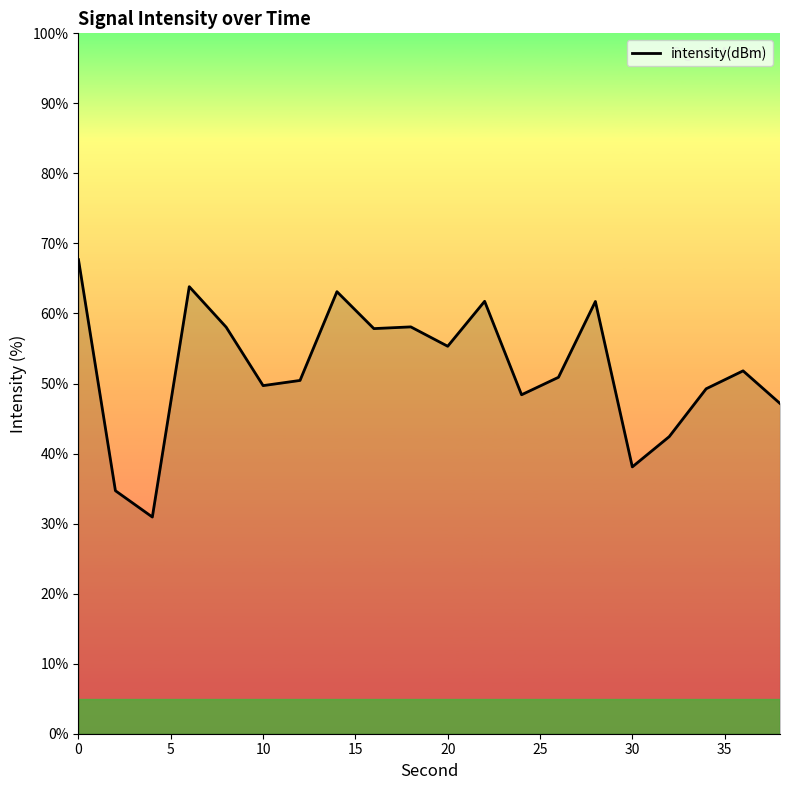

What is the difference between the maximum and minimum values?

36.7